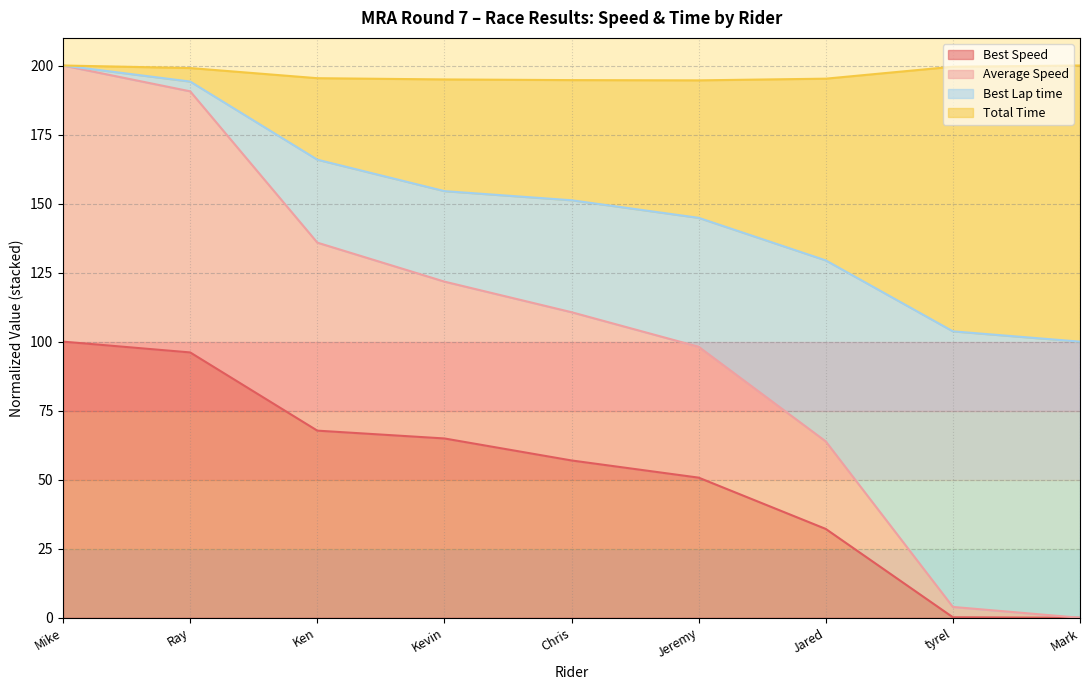

What is the value of the Best Lap time point at the 6th from the left?

50.7